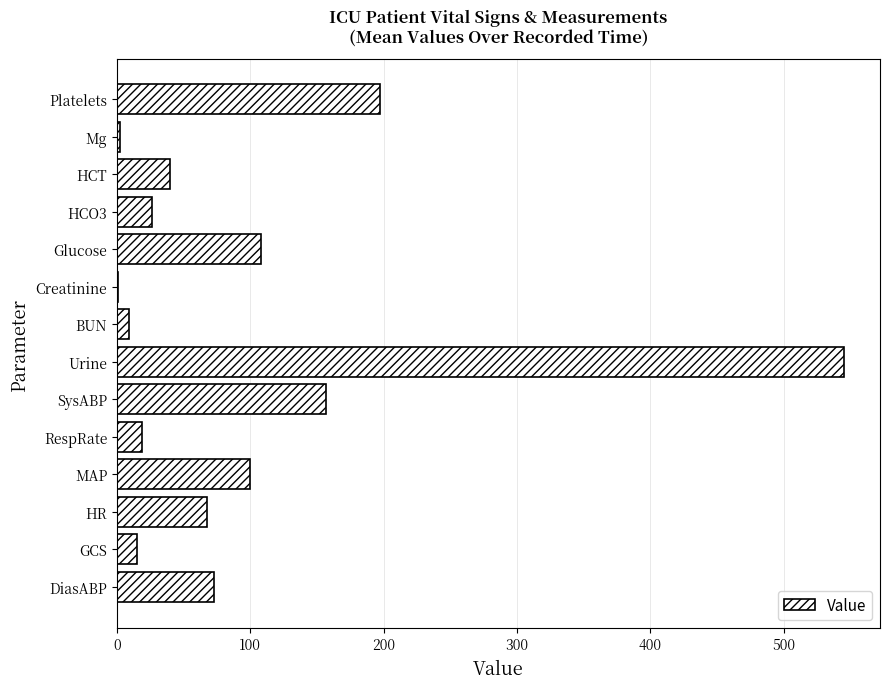

Between Mg and DiasABP, which is larger?

DiasABP